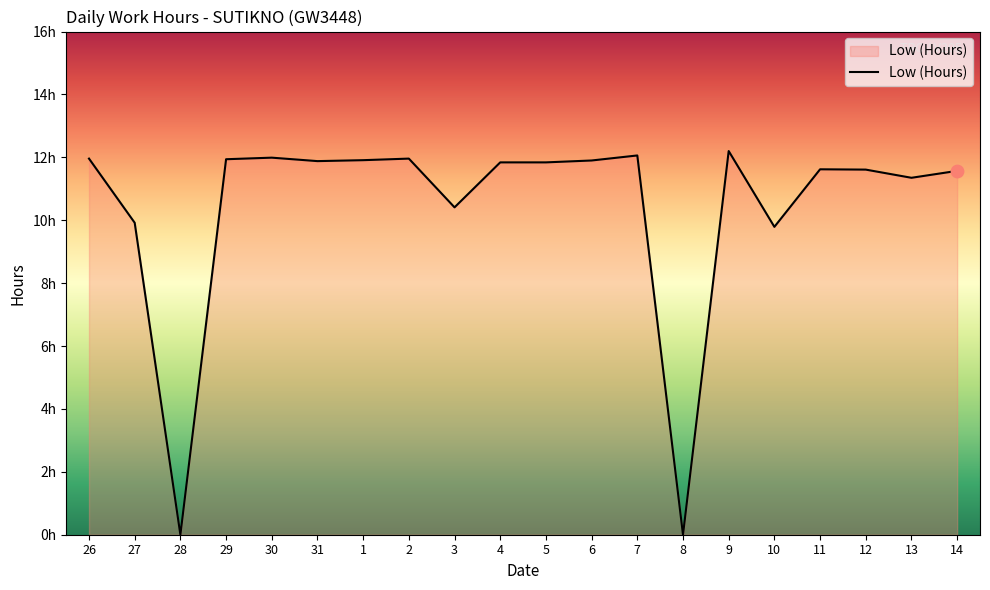

Approximately how many times larger is the value at 7 compared to 26?

1.0